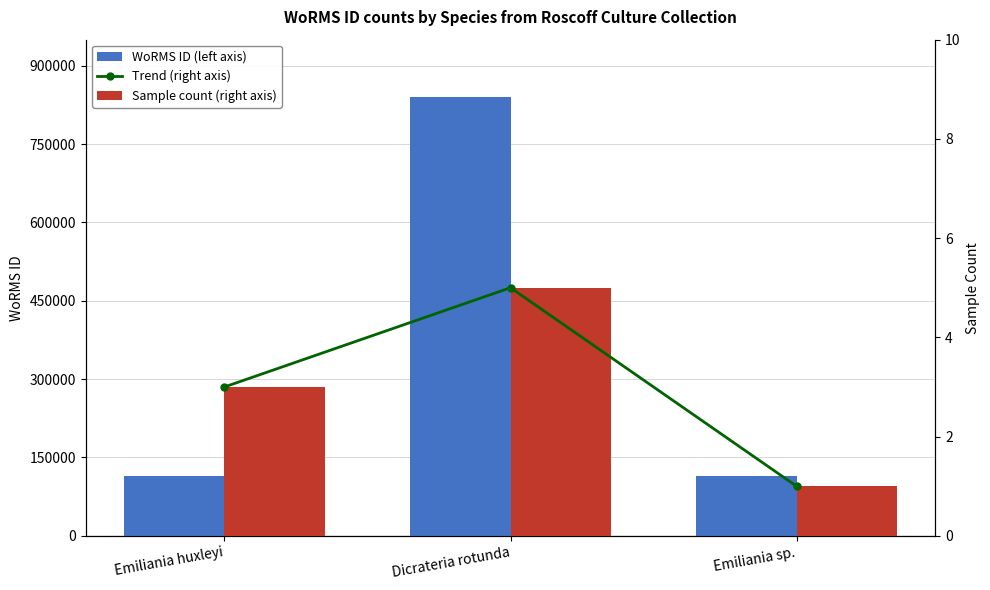

What is the smallest value displayed?

1